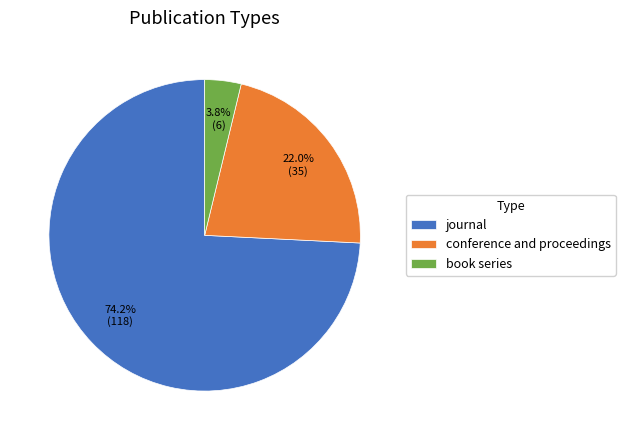

To the nearest percent, what is the combined percentage of book series and journal?

78%